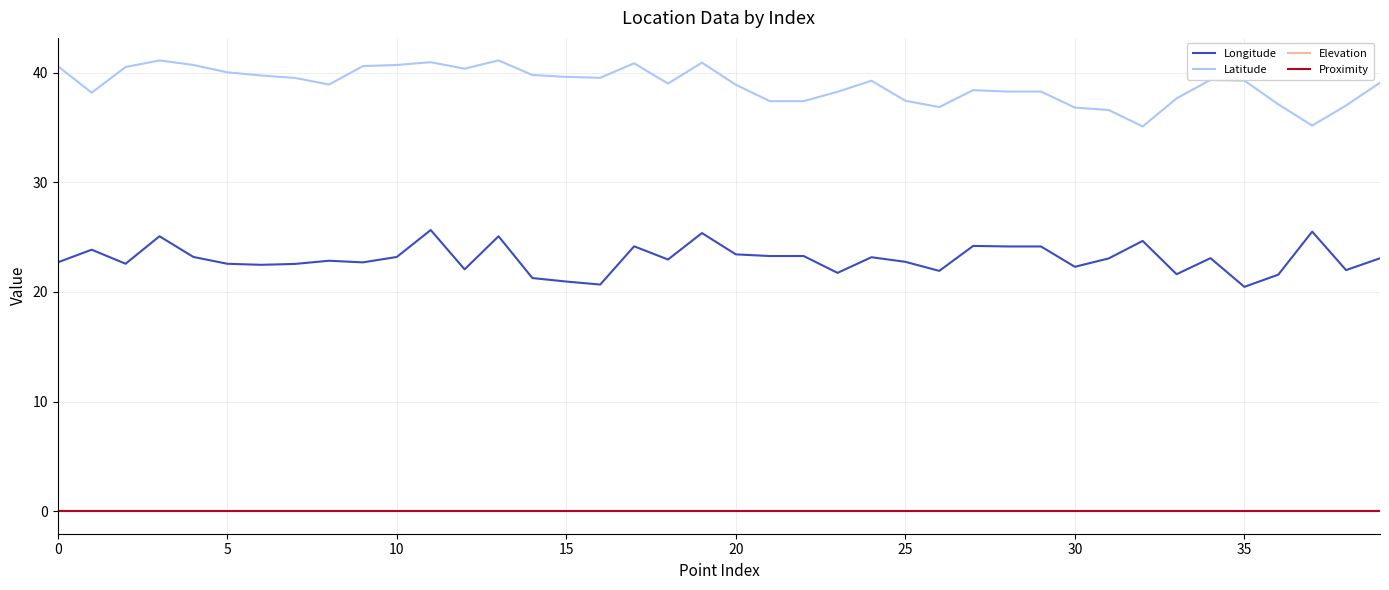

What is the maximum value shown in the chart?

41.1